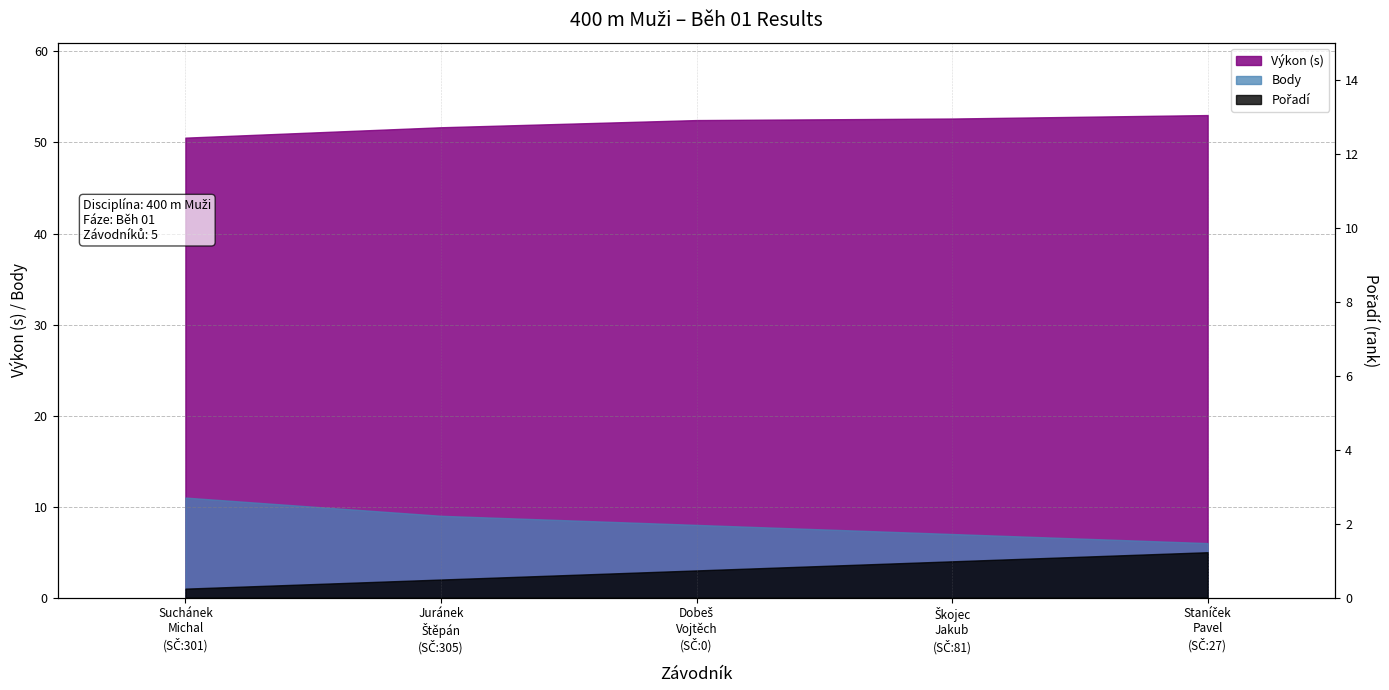

What is the label of the 2nd point from the left?

Juránek
Štěpán
(SČ:305)